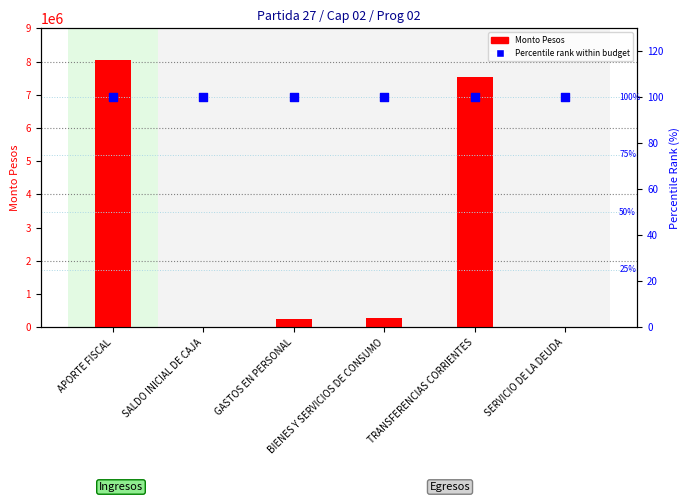

Is the value of Monto Pesos at APORTE FISCAL greater than the value of Percentile rank within budget at GASTOS EN PERSONAL?

Yes